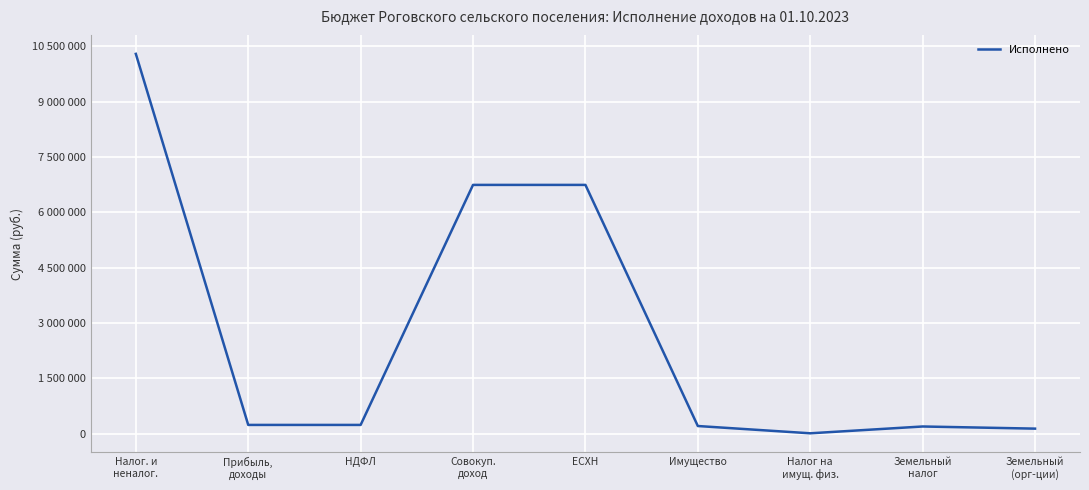

Rank the categories by value from highest to lowest.

Налог. и
неналог., Совокуп.
доход, ЕСХН, Прибыль,
доходы, НДФЛ, Имущество, Земельный
налог, Земельный
(орг-ции), Налог на
имущ. физ.